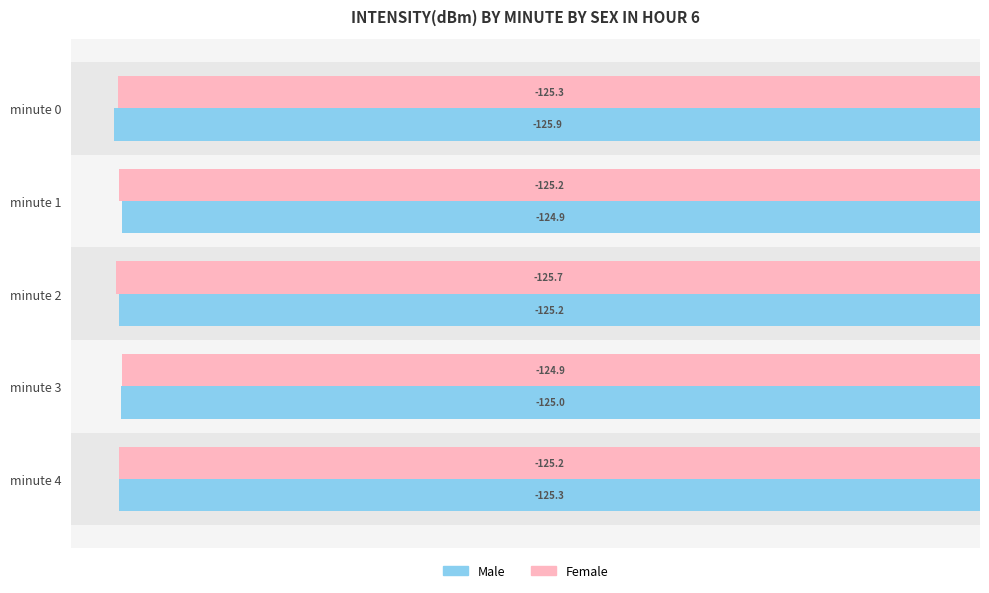

Which series has the largest range (max minus min)?

Male